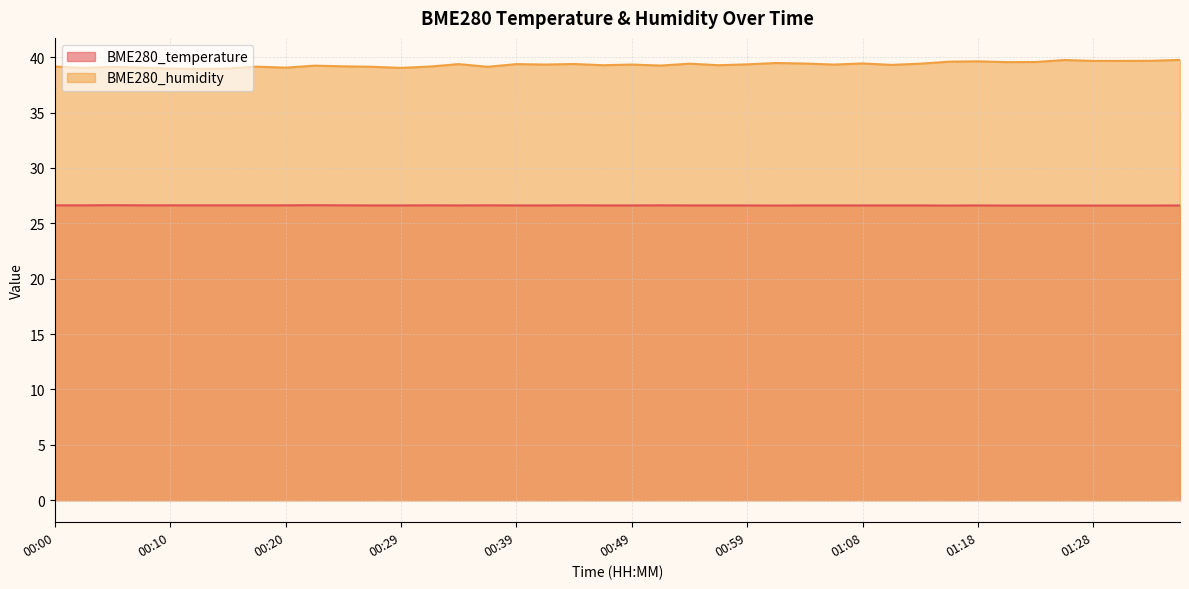

List the series in order of their peak value, lowest first.

BME280_temperature, BME280_humidity